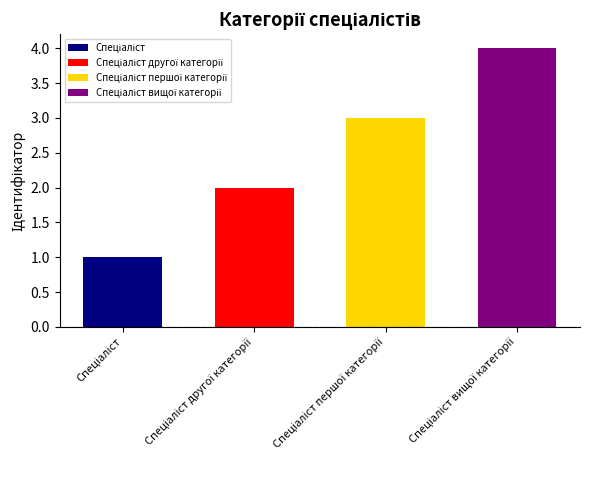

Which category has the lowest value across all series?

Спеціаліст